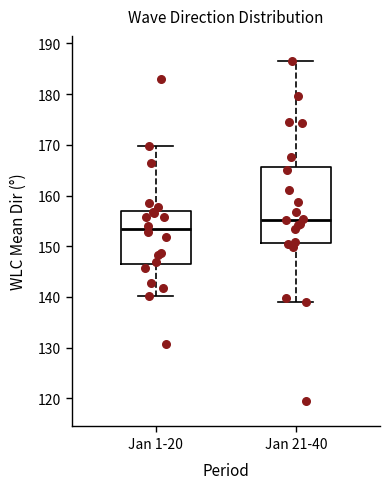

Reading left to right, read every box against the y-axis: the position of its median line, the range the box covers, and the ends of its whiskers. The values are not printed on the chart, so give them approximately, as read against the axis.

Jan 1-20: median 153, box 147 to 157, whiskers 140 to 170
Jan 21-40: median 155, box 151 to 166, whiskers 139 to 187